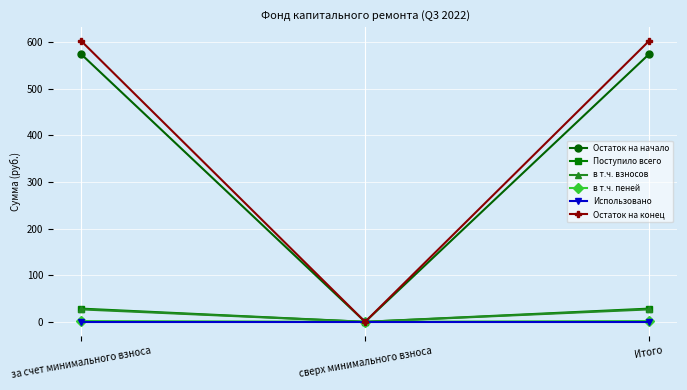

How many values in the Поступило всего series are below 28?

1